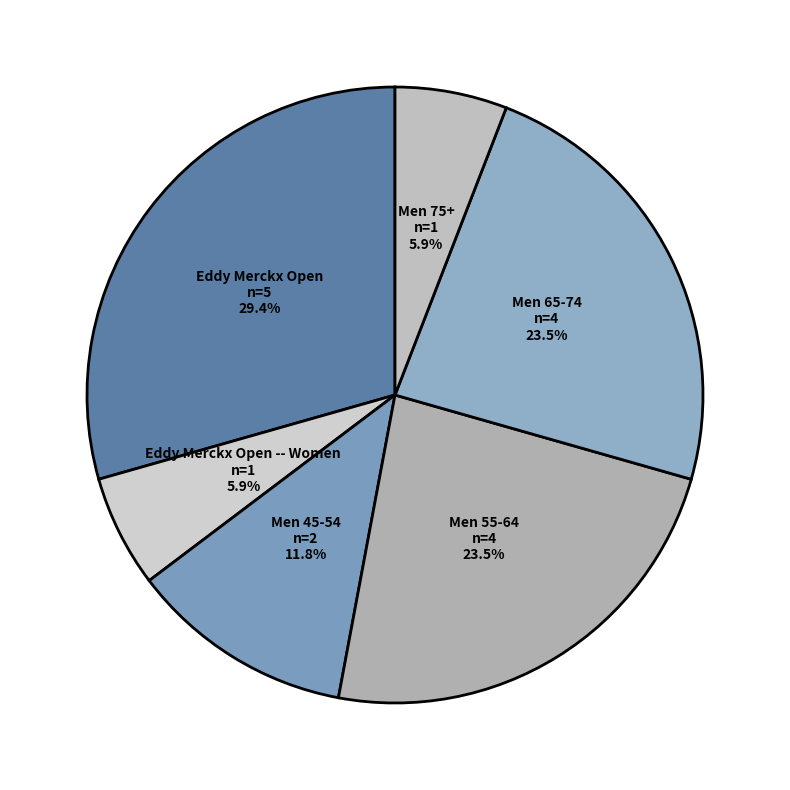

Which slice is the largest?

Eddy Merckx Open